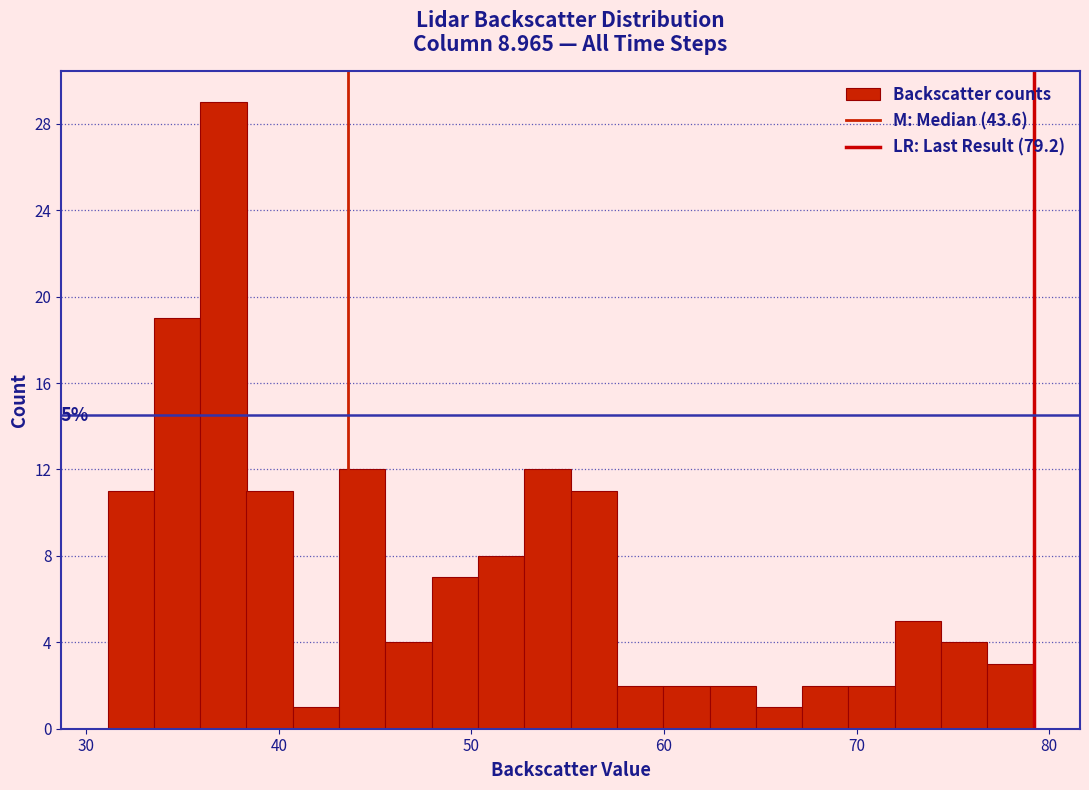

Read against the x-axis, roughly where is the centre of the tallest bar?

37